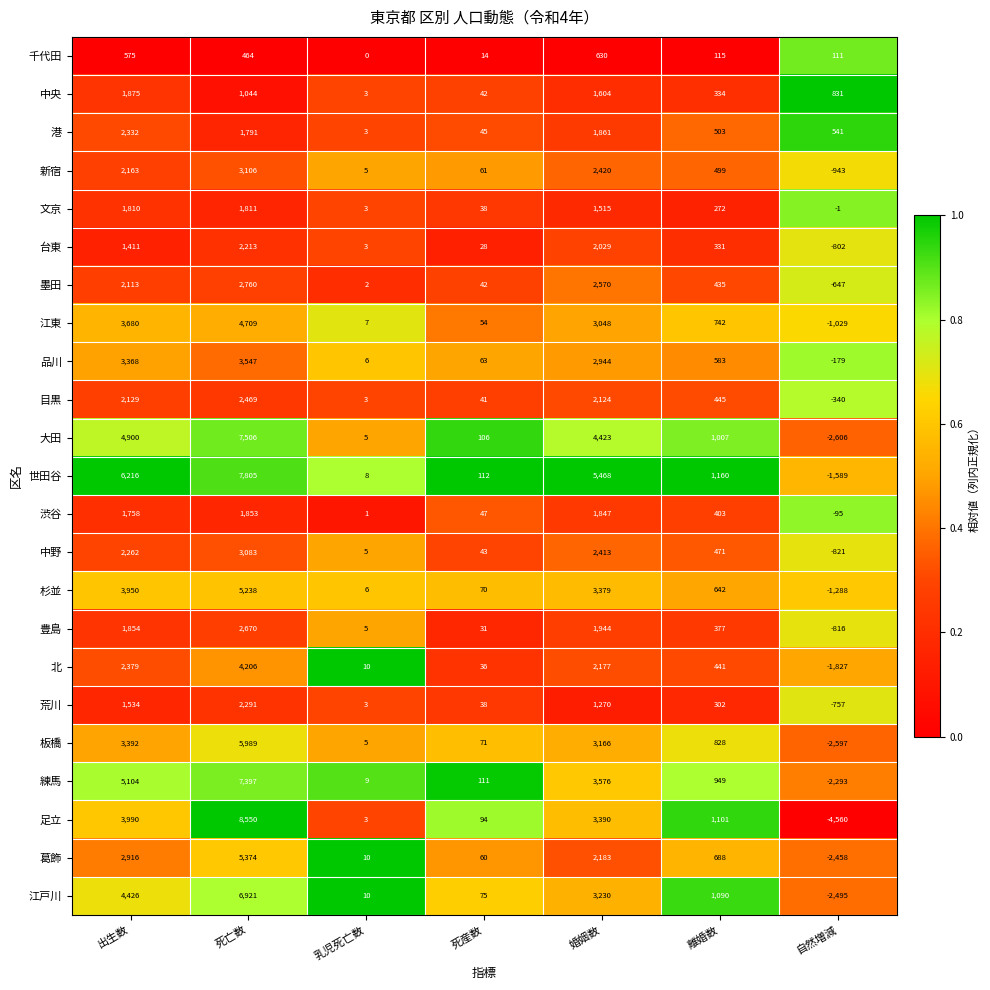

At which category is the sum across all series the highest?

死亡数